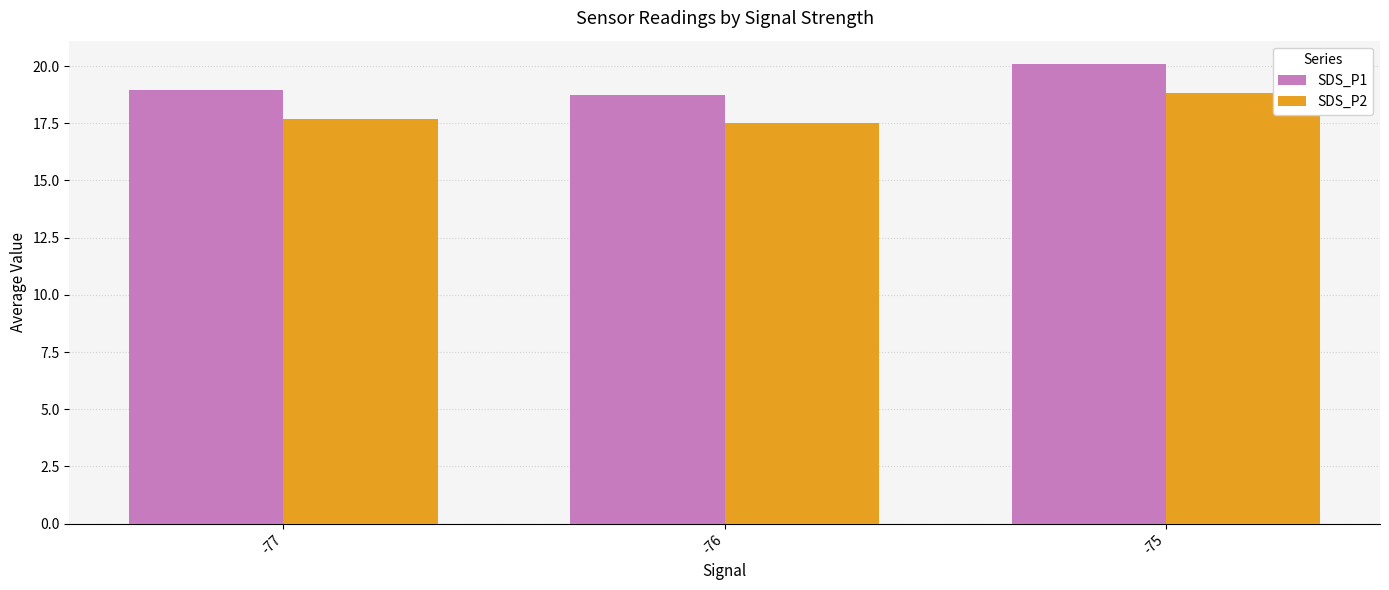

What is the highest value of the SDS_P2 series?

18.8